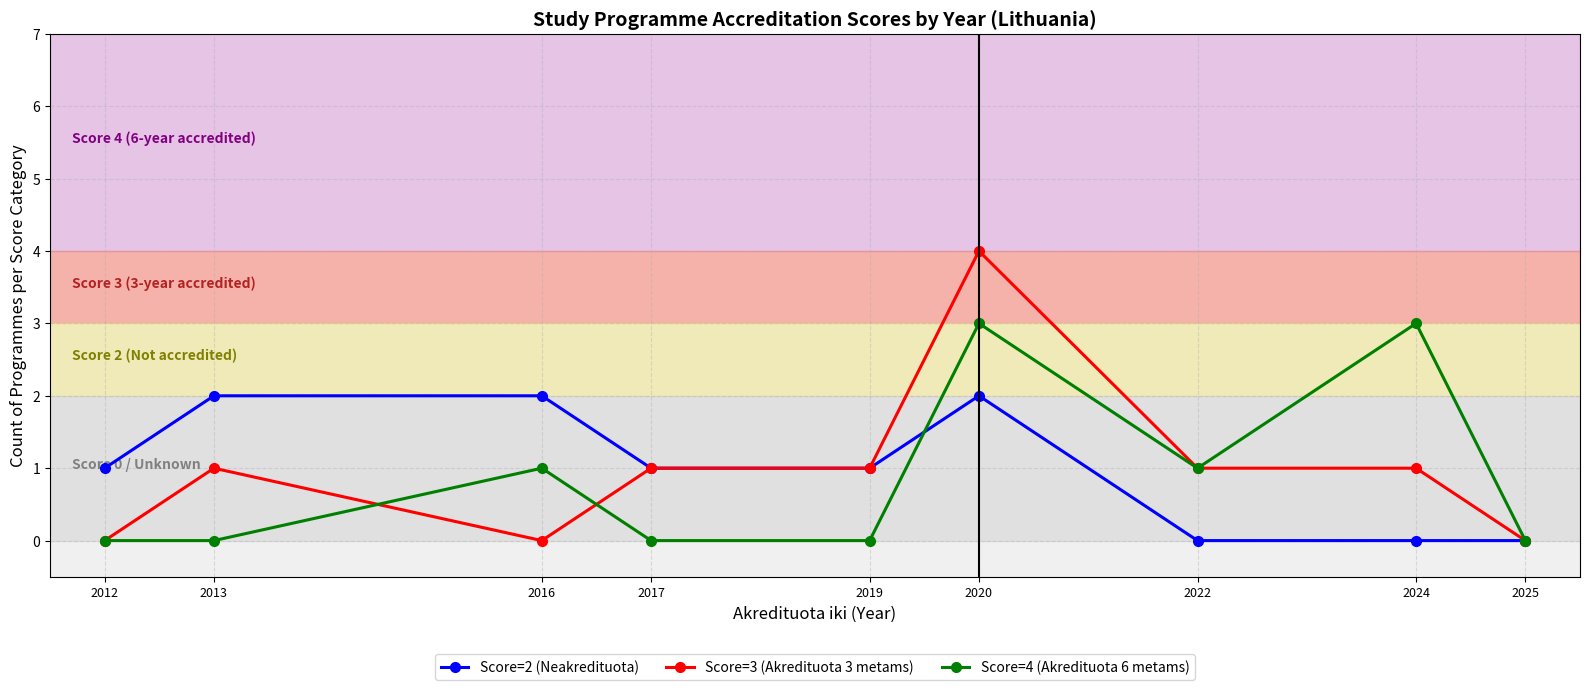

True or false: Score=3 (Akredituota 3 metams) has more than 1 points higher than both neighbors.

True